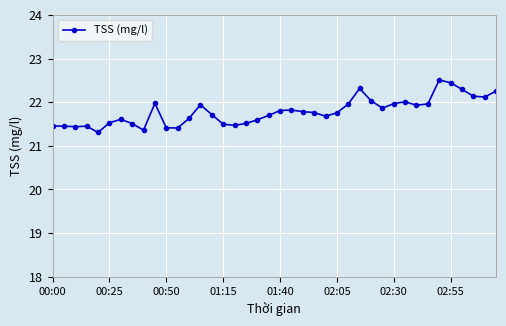

True or false: the data has more than 1 interior local peaks.

True